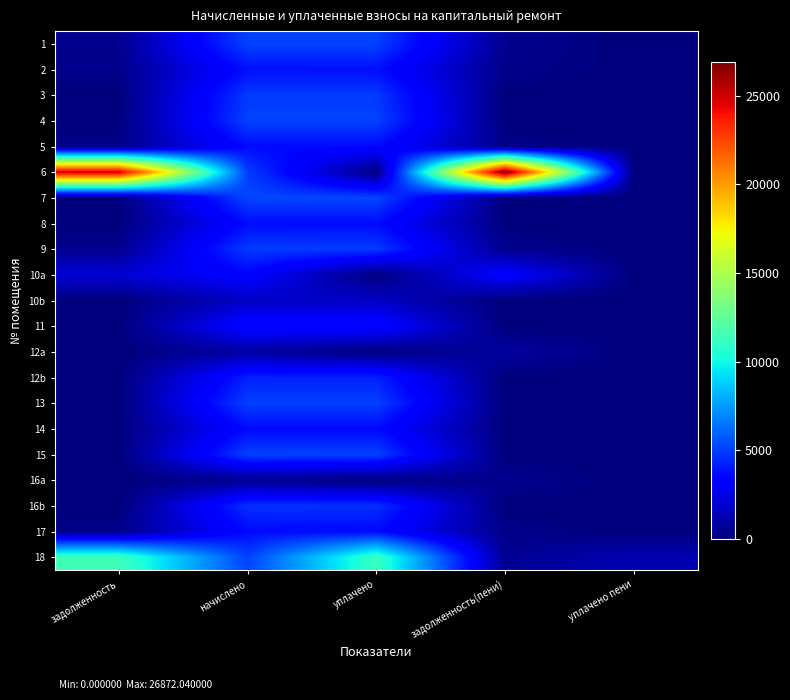

Reading left to right, list all the values displayed in this chart.

1: задолженность=427.1	начислено=5125.6	уплачено=5080.1	задолженность(пени)=427.1	уплачено пени=1.1
2: задолженность=315.0	начислено=3774.8	уплачено=3740.5	задолженность(пени)=314.7	уплачено пени=1.8
3: задолженность=0.0	начислено=4903.6	уплачено=4903.6	задолженность(пени)=0.0	уплачено пени=0.0
4: задолженность=0.0	начислено=5134.9	уплачено=5134.9	задолженность(пени)=0.0	уплачено пени=0.0
5: задолженность=302.2	начислено=3626.8	уплачено=3594.6	задолженность(пени)=302.2	уплачено пени=0.0
6: задолженность=25035.4	начислено=4996.1	уплачено=0.0	задолженность(пени)=26872.0	уплачено пени=0.0
7: задолженность=0.0	начислено=5227.4	уплачено=5227.4	задолженность(пени)=0.0	уплачено пени=0.0
8: задолженность=0.0	начислено=3654.6	уплачено=3654.6	задолженность(пени)=0.0	уплачено пени=0.0
9: задолженность=412.5	начислено=4949.9	уплачено=4906.0	задолженность(пени)=412.5	уплачено пени=0.0
10a: задолженность=2085.6	начислено=3336.9	уплачено=0.0	задолженность(пени)=3336.9	уплачено пени=0.0
10b: задолженность=0.0	начислено=1668.4	уплачено=1668.4	задолженность(пени)=0.0	уплачено пени=0.0
11: задолженность=0.0	начислено=3608.3	уплачено=3608.3	задолженность(пени)=0.0	уплачено пени=0.0
12a: задолженность=0.0	начислено=843.5	уплачено=0.0	задолженность(пени)=843.5	уплачено пени=0.0
12b: задолженность=0.0	начислено=4217.4	уплачено=4217.4	задолженность(пени)=0.0	уплачено пени=0.0
13: задолженность=0.0	начислено=5070.1	уплачено=5070.1	задолженность(пени)=0.0	уплачено пени=0.0
14: задолженность=0.0	начислено=3617.5	уплачено=3617.5	задолженность(пени)=0.0	уплачено пени=0.0
15: задолженность=0.0	начислено=5088.6	уплачено=5088.6	задолженность(пени)=0.0	уплачено пени=0.0
16a: задолженность=0.0	начислено=422.5	уплачено=0.0	задолженность(пени)=422.5	уплачено пени=0.0
16b: задолженность=0.0	начислено=4647.6	уплачено=4647.6	задолженность(пени)=0.0	уплачено пени=0.0
17: задолженность=300.7	начислено=3608.3	уплачено=3576.4	задолженность(пени)=300.7	уплачено пени=0.0
18: задолженность=11473.5	начислено=5116.3	уплачено=11276.2	задолженность(пени)=509.8	уплачено пени=1245.5